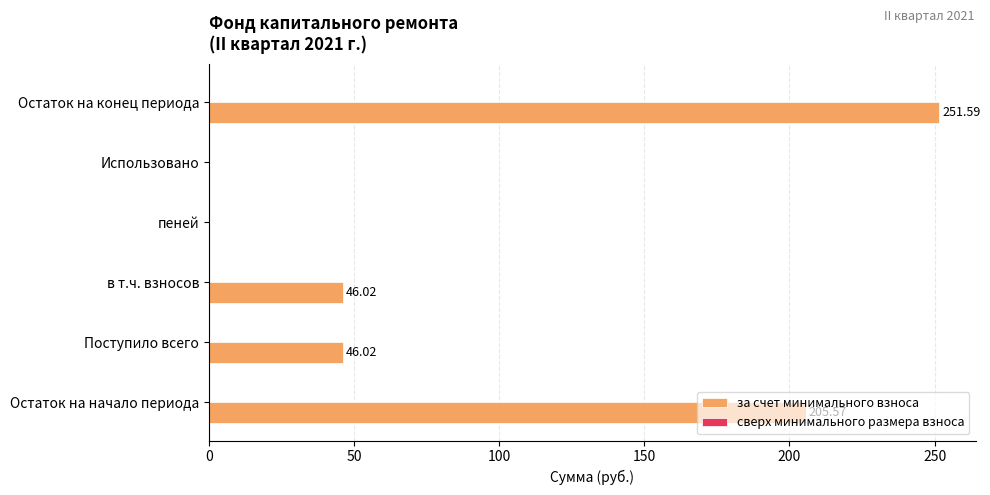

What is the change in value from Остаток на начало периода to Использовано?

-205.6